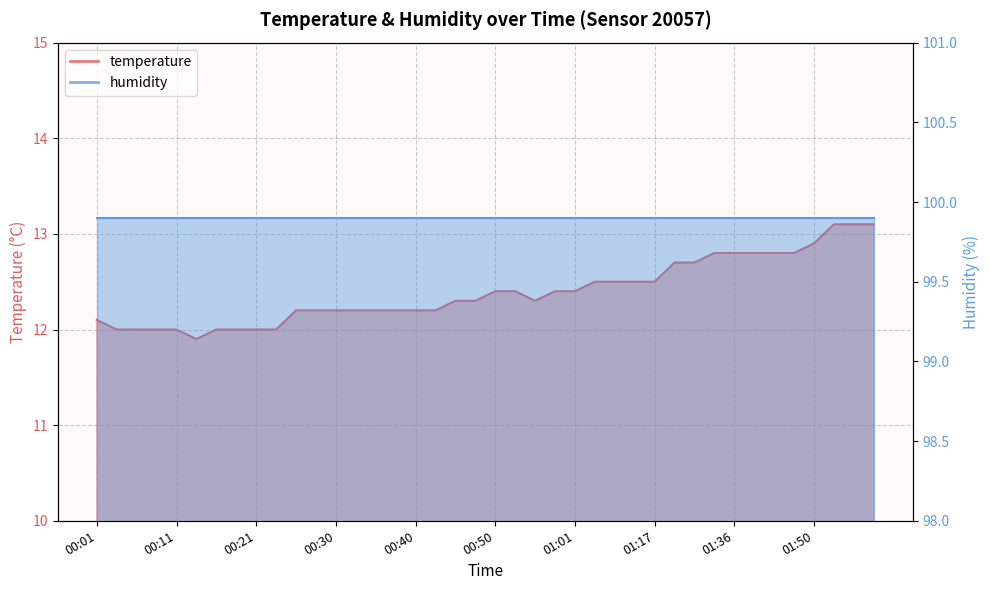

True or false: the data shows 12.8 at 01:34.

True